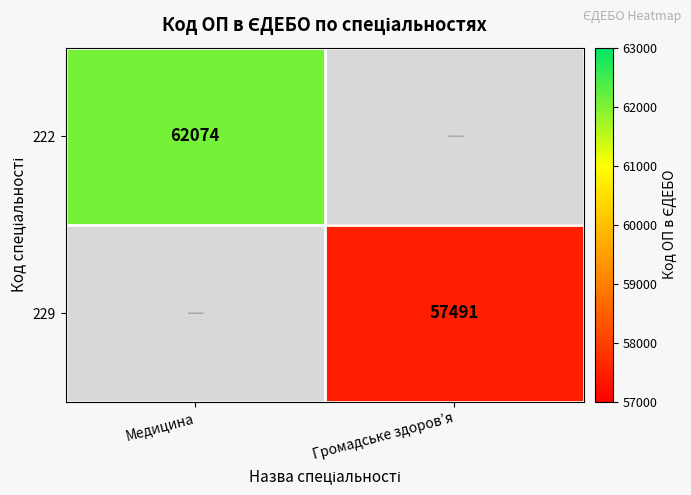

The 222 series shows 62074 at Медицина. True or false?

True